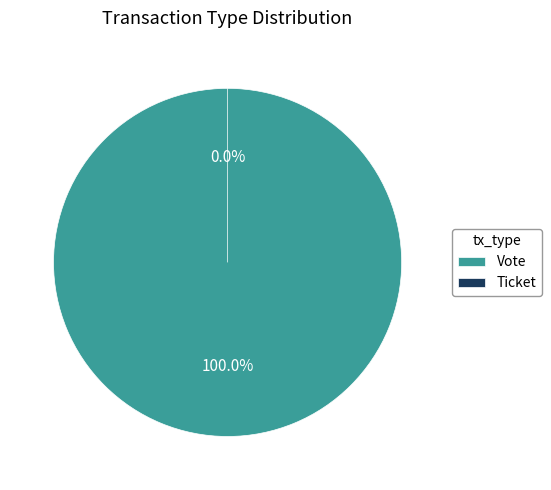

How many segments does this pie chart have?

2